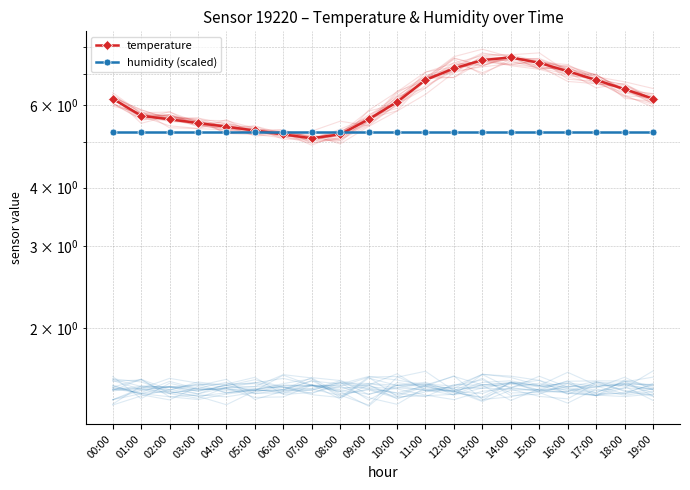

The value of humidity (scaled) at 12:00 is 8.6. True or false?

False